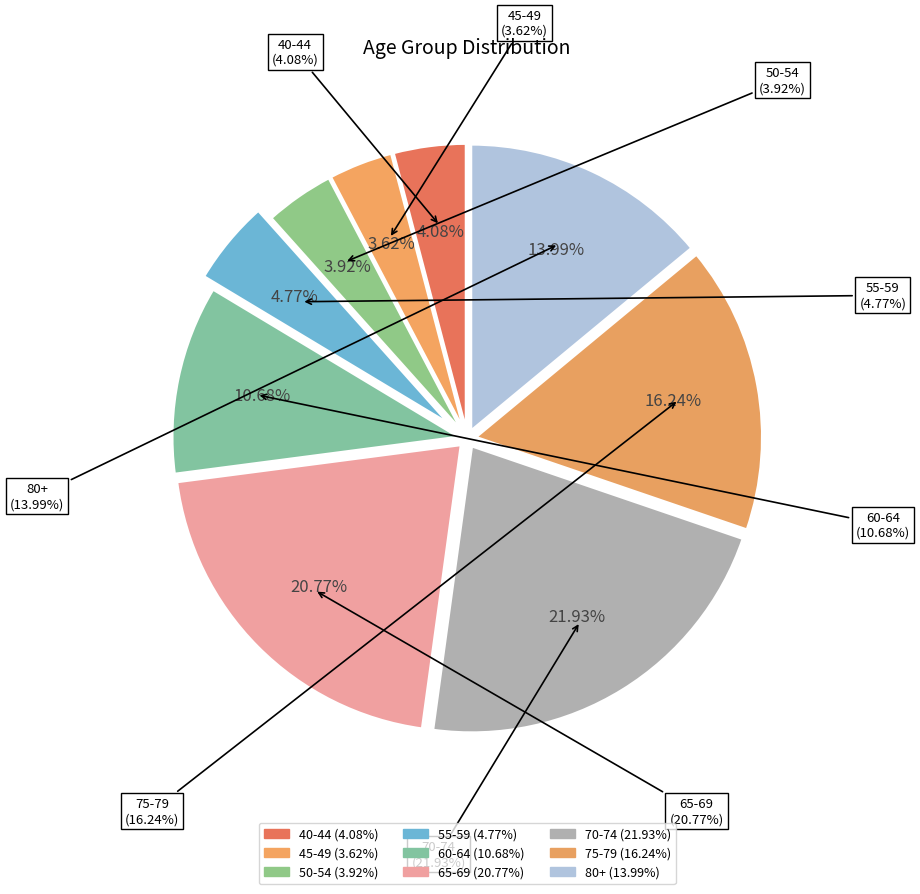

Count the number of slices in the pie.

9